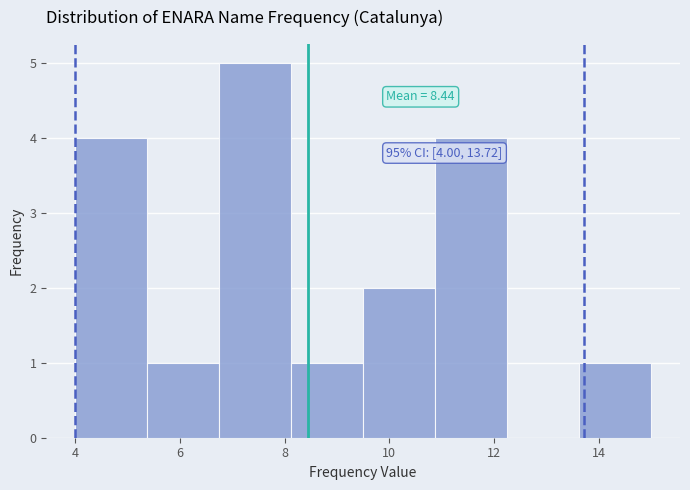

Over which range of the x-axis is the bar tallest?

6.8 to 8.2